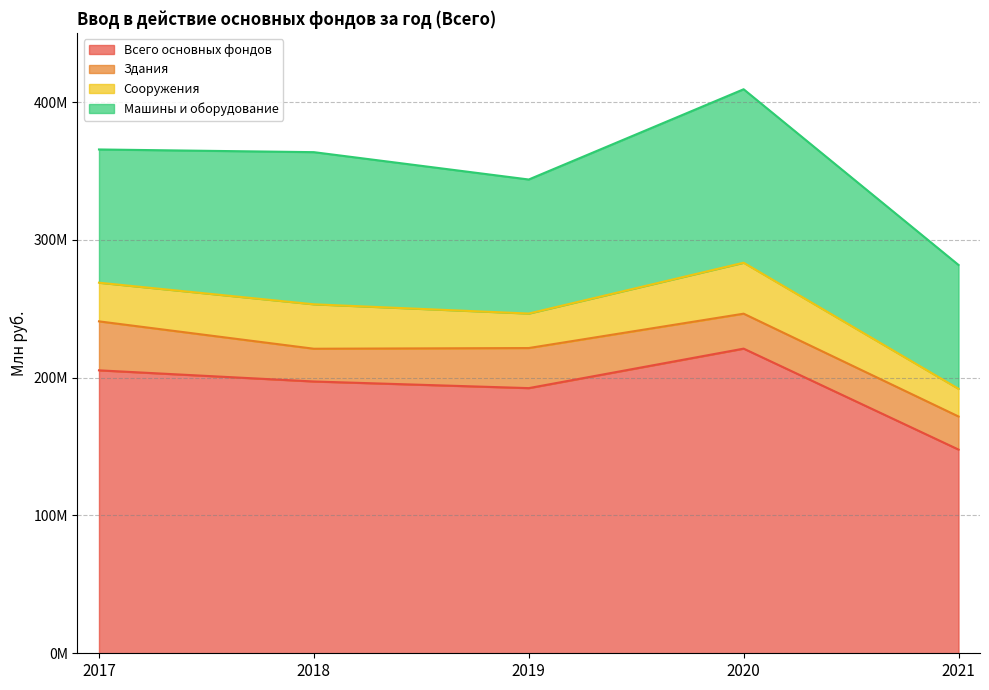

At which label does Здания reach its minimum?

2018